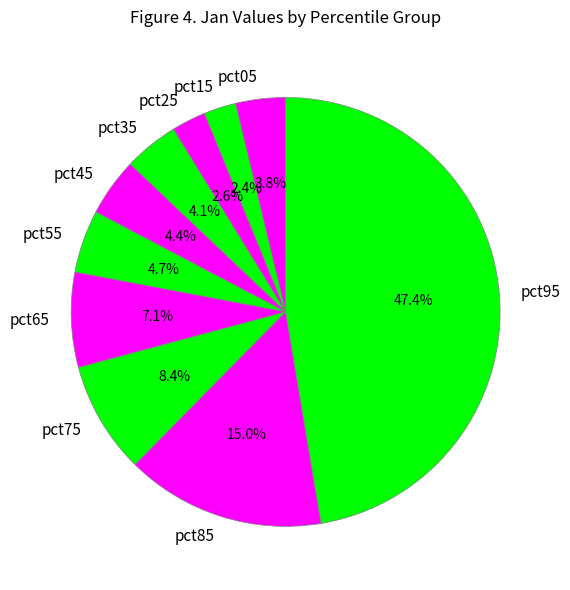

The pct15 slice represents 2% of the pie. True or false?

True